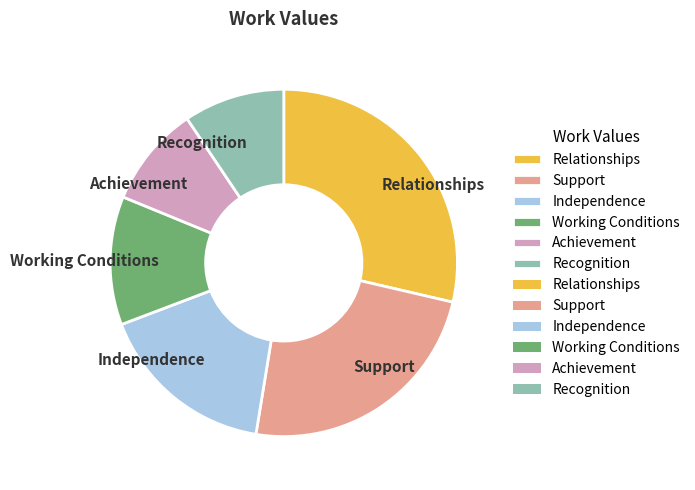

What is the largest slice in the pie chart?

Relationships